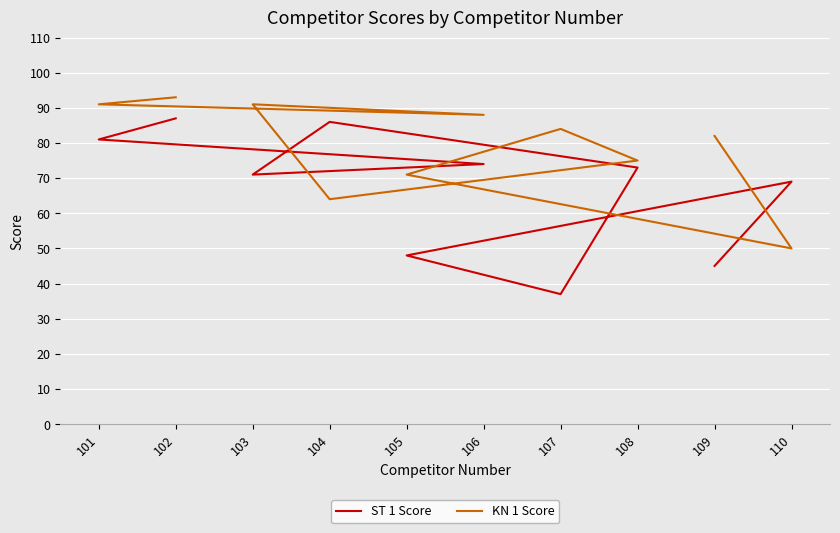

What is the value of the ST 1 Score point at the 7th from the left?

37